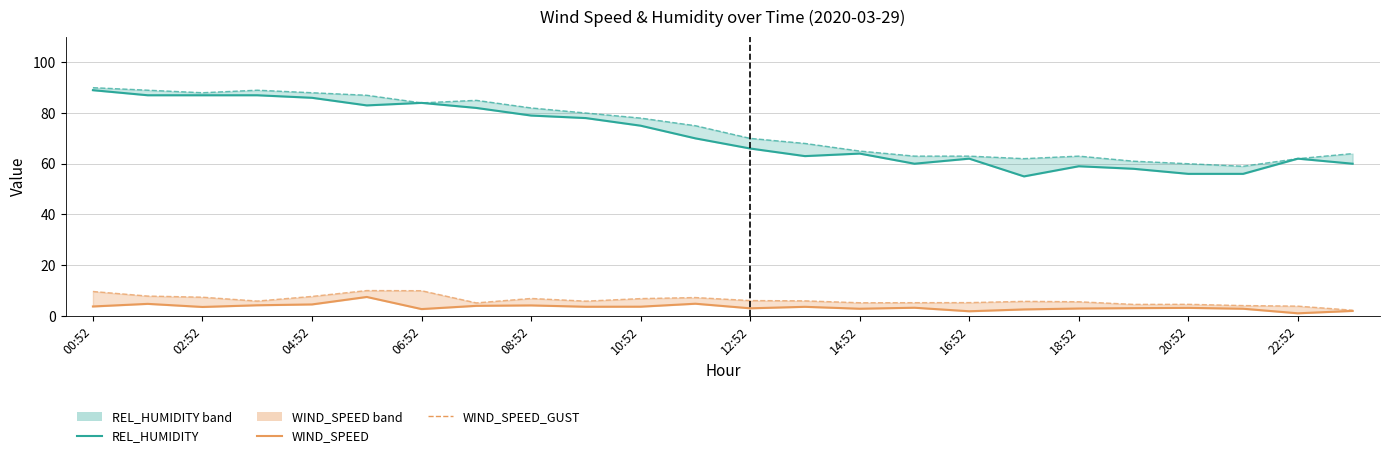

What is the smallest value displayed?

1.0